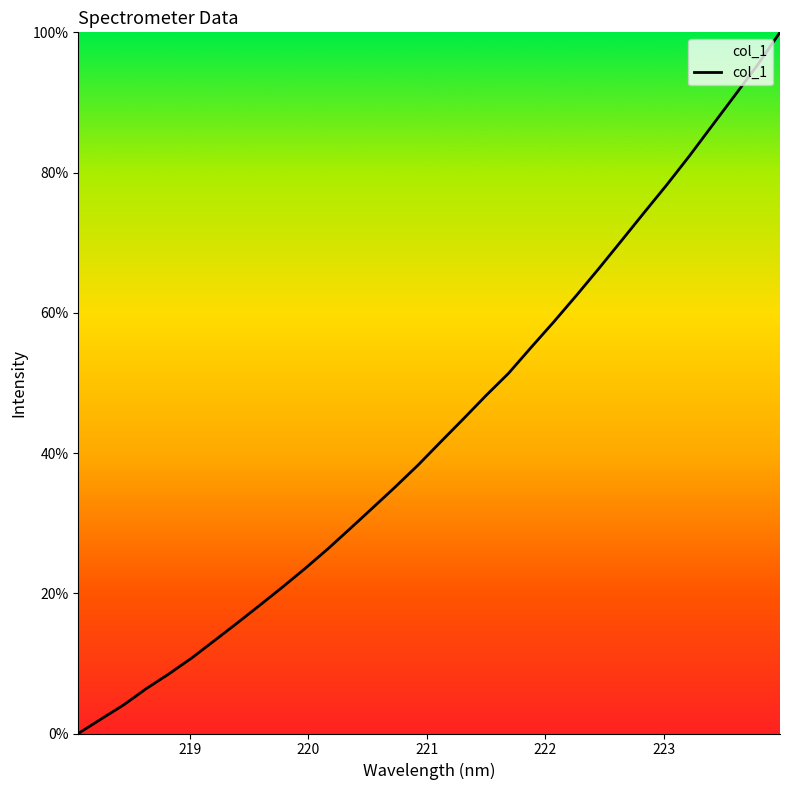

What is the greatest value displayed?

100.0